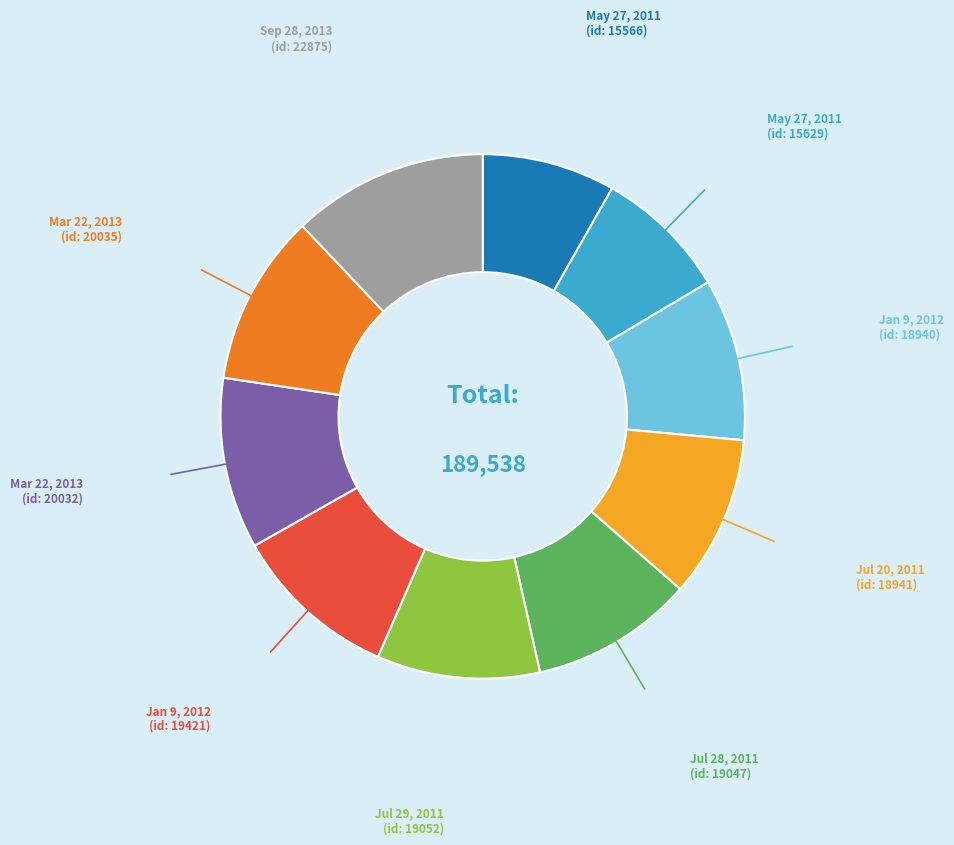

Is there a majority slice in this chart?

No